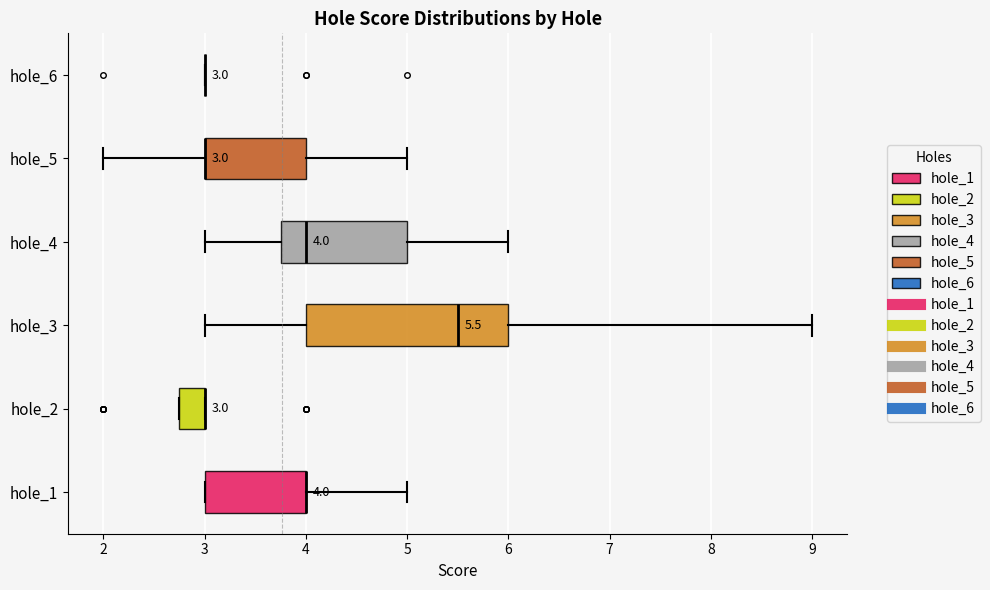

Comparing the boxes themselves (not the whiskers), which one is the widest?

hole_3